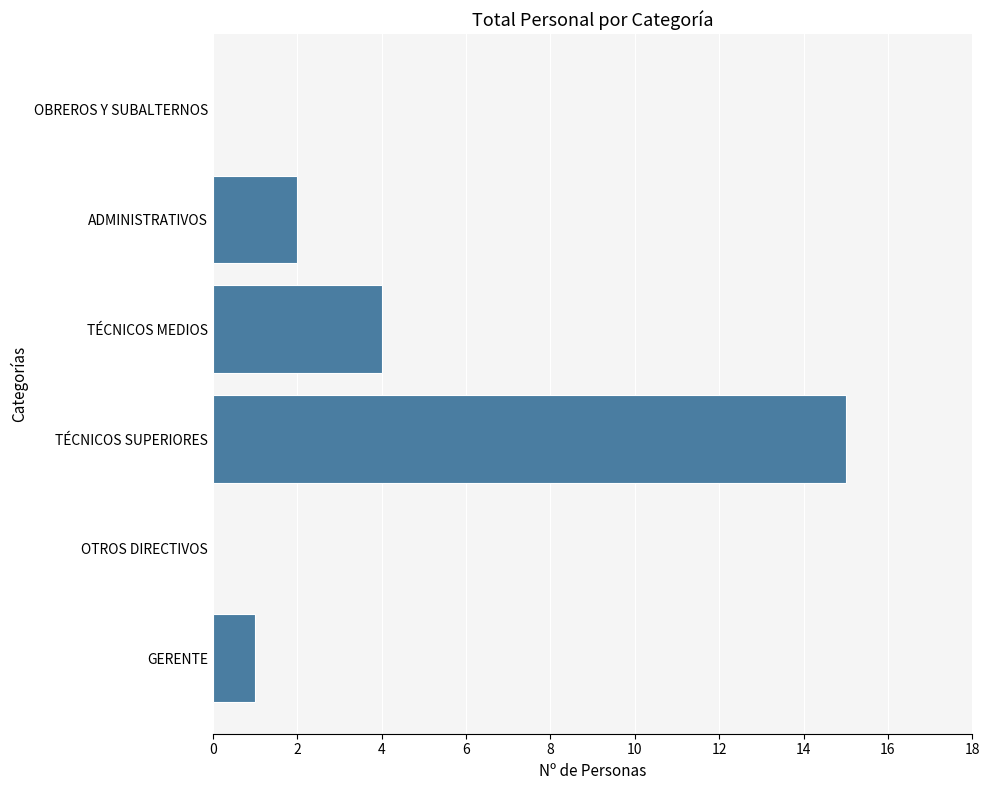

True or false: the data shows 6 at TÉCNICOS MEDIOS.

False